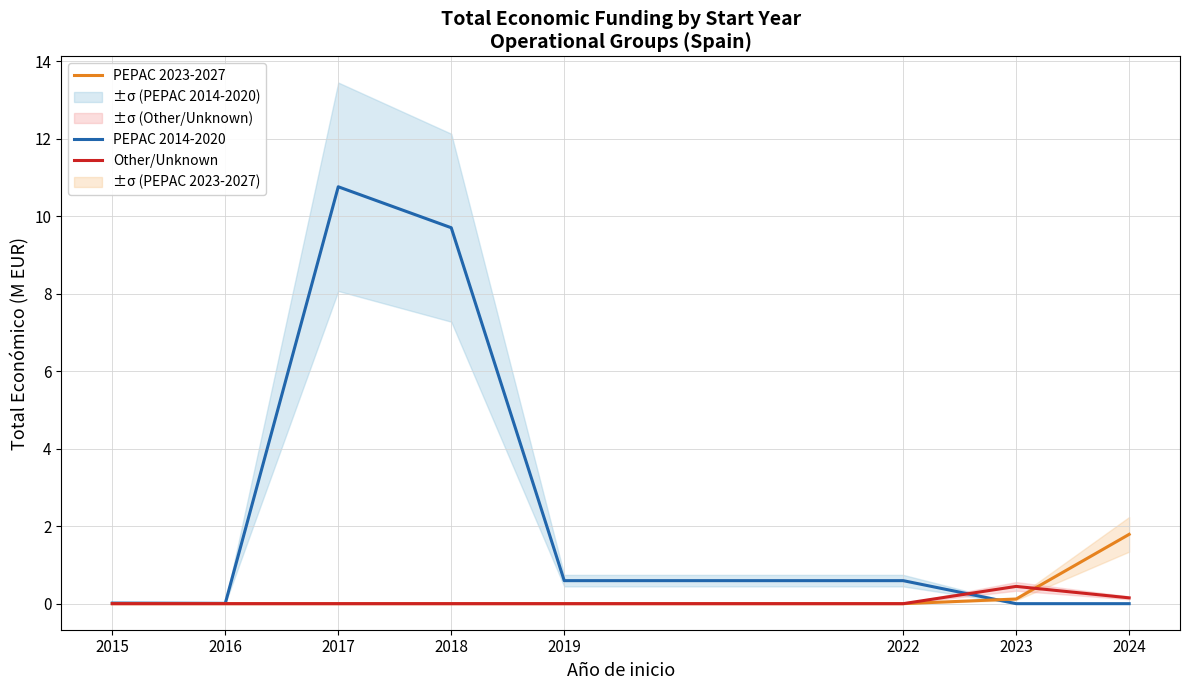

What is the total value across all series at 2022?

0.6